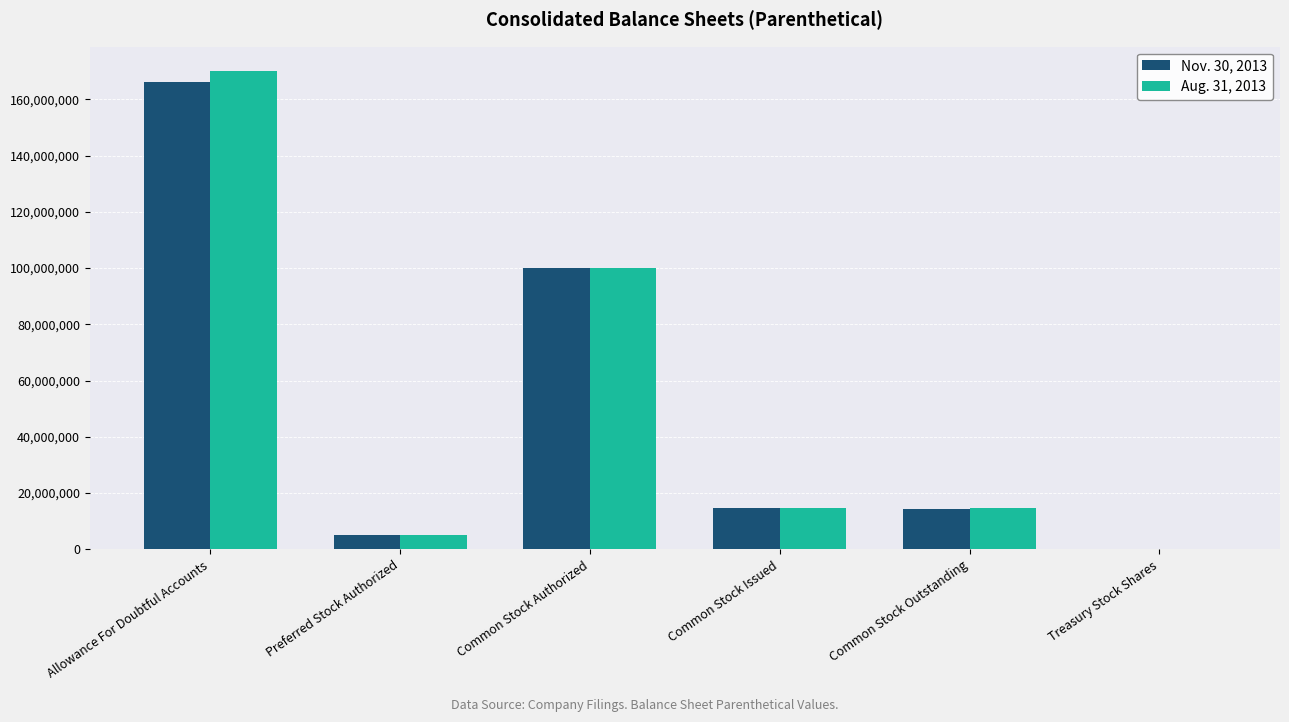

The Aug. 31, 2013 series shows 172722688 at Common Stock Authorized. True or false?

False